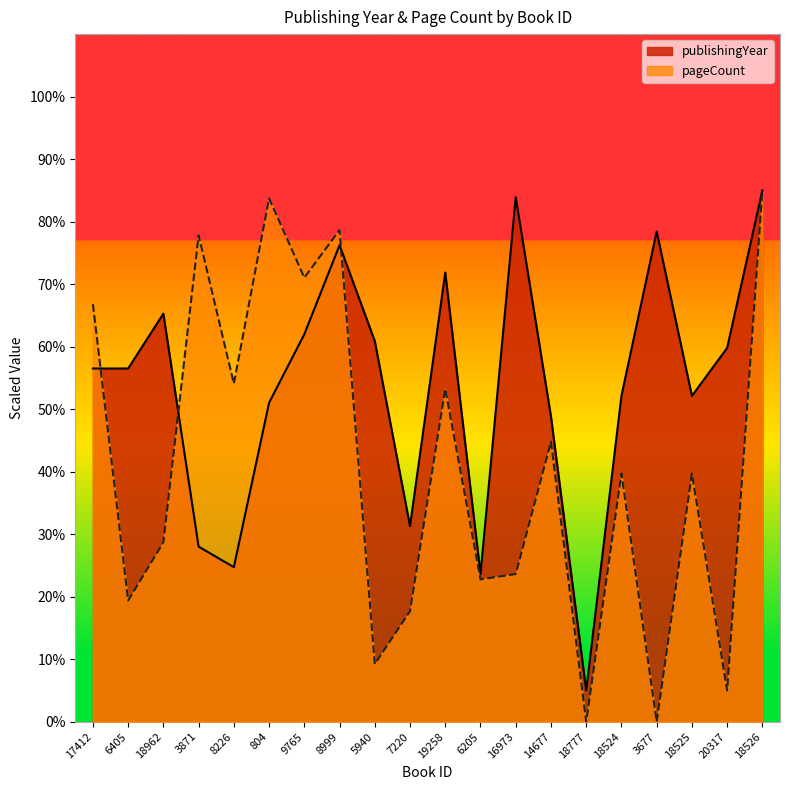

Reading right to left, list all the values displayed in this chart.

publishingYear: 85.0	59.8	52.1	78.4	52.1	5.0	48.8	83.9	23.6	71.8	31.3	60.9	76.2	62.0	51.0	24.7	28.0	65.3	56.5	56.5
pageCount: 85.0	5.0	39.7	0.0	39.7	0.0	44.8	23.6	22.8	53.3	17.7	9.2	78.7	71.0	83.7	54.1	77.8	28.7	19.4	66.8